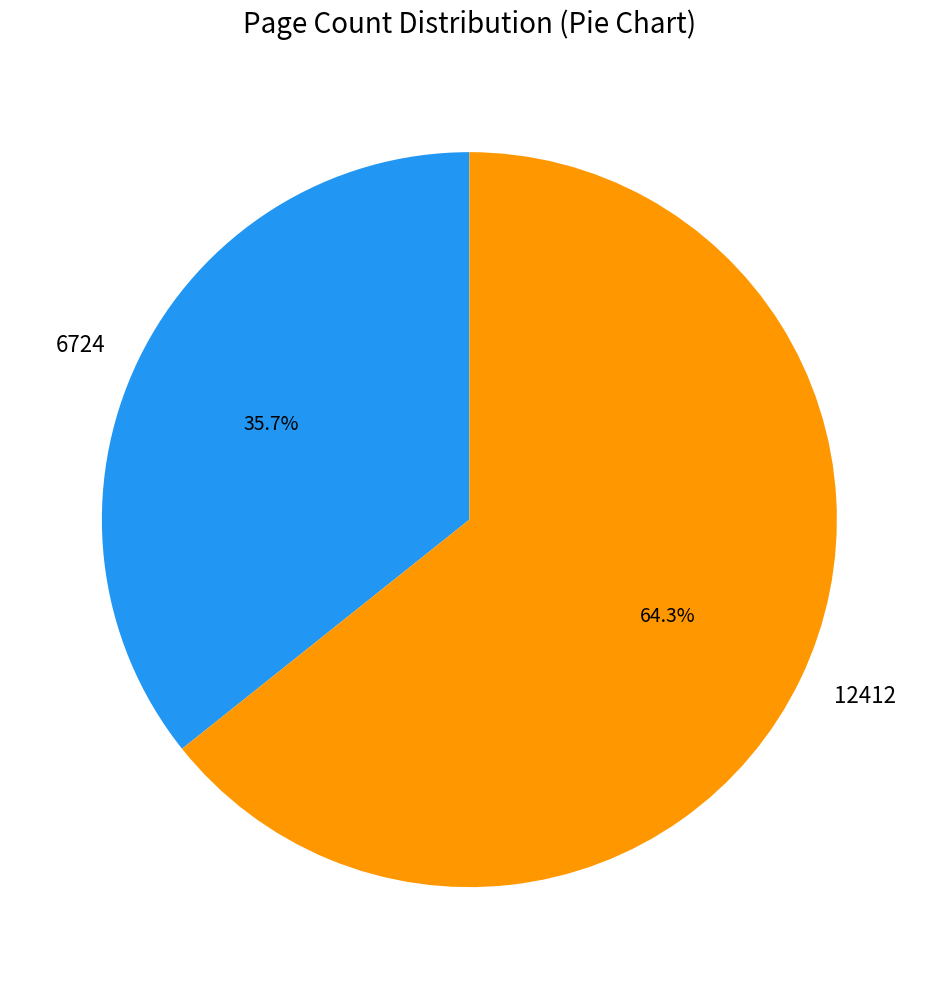

Is the sum of 6724 and 12412 greater than half?

Yes